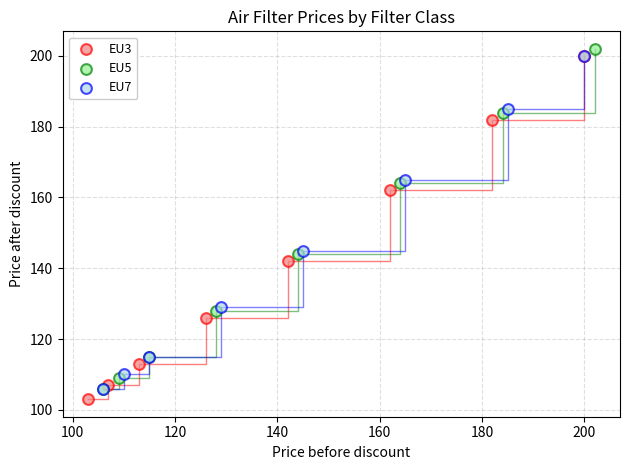

Which series has the widest spread of Y values?

EU3